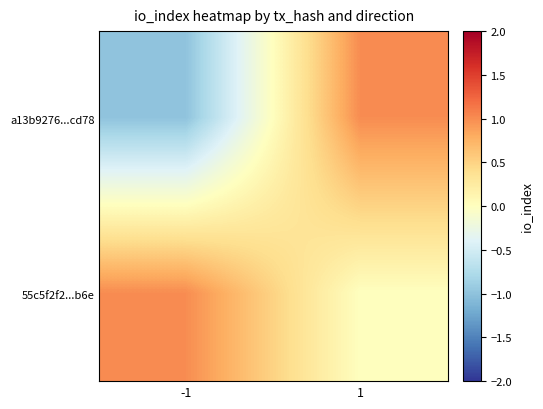

Rank the series by their maximum value, from highest to lowest.

a13b9276...cd78, 55c5f2f2...b6e